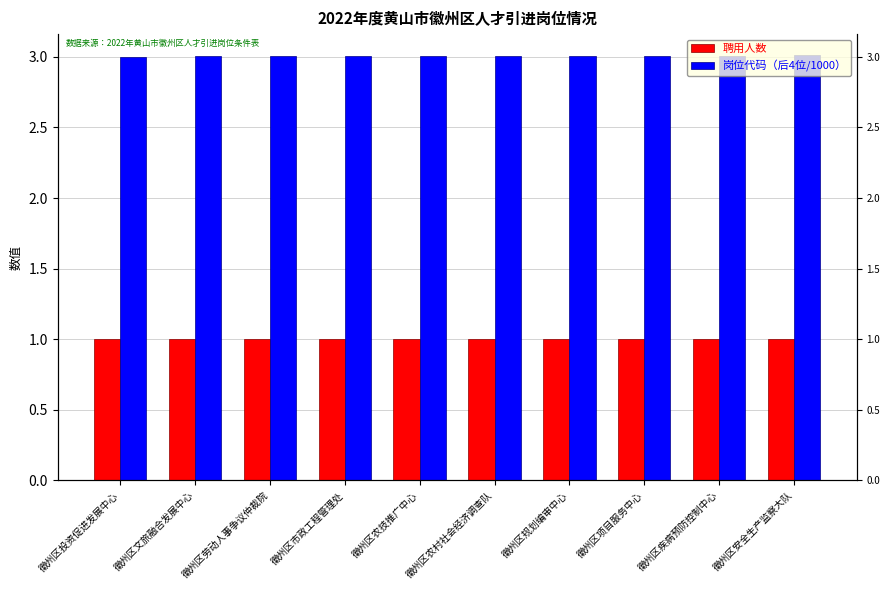

Reading left to right, extract all data points from this chart.

聘用人数: 1.0	1.0	1.0	1.0	1.0	1.0	1.0	1.0	1.0	1.0
岗位代码（后4位/1000）: 3.0	3.0	3.0	3.0	3.0	3.0	3.0	3.0	3.0	3.0